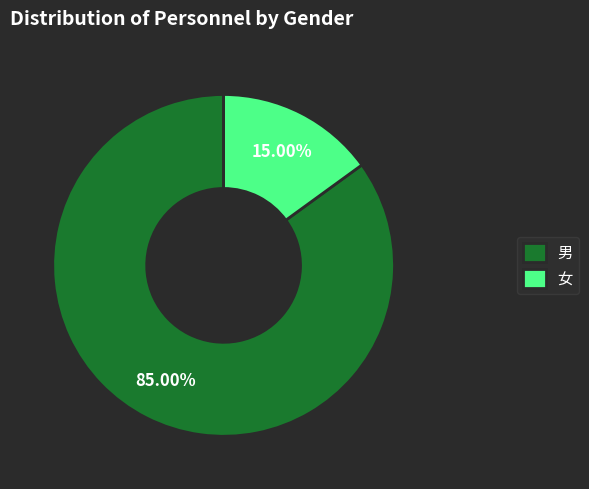

Count the number of slices in the pie.

2